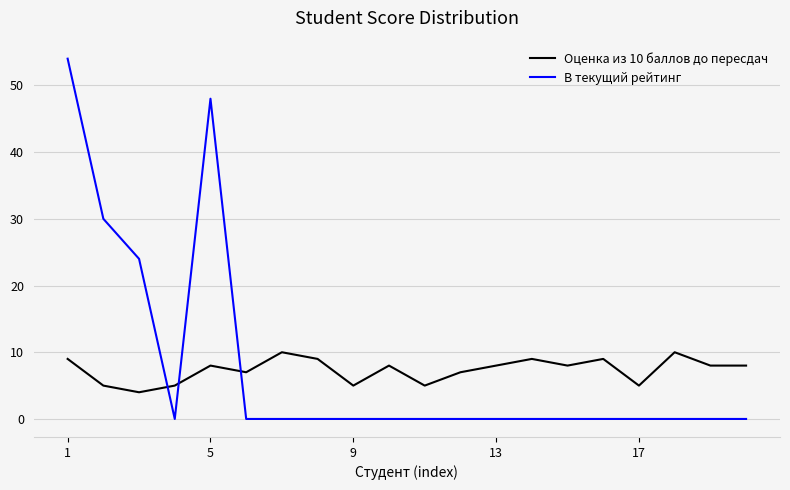

True or false: Оценка из 10 баллов до пересдач and В текущий рейтинг cross at least once.

True